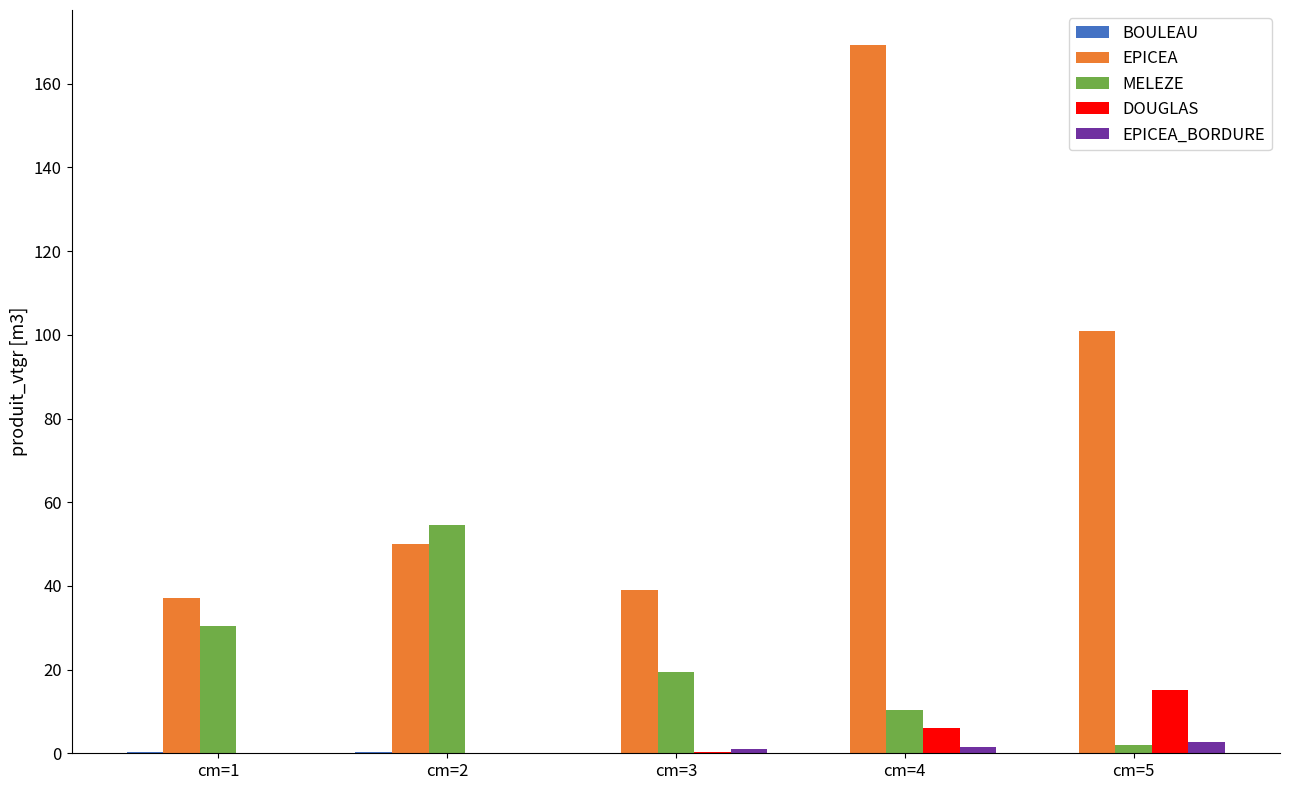

At which category is the sum across all series the highest?

cm=4